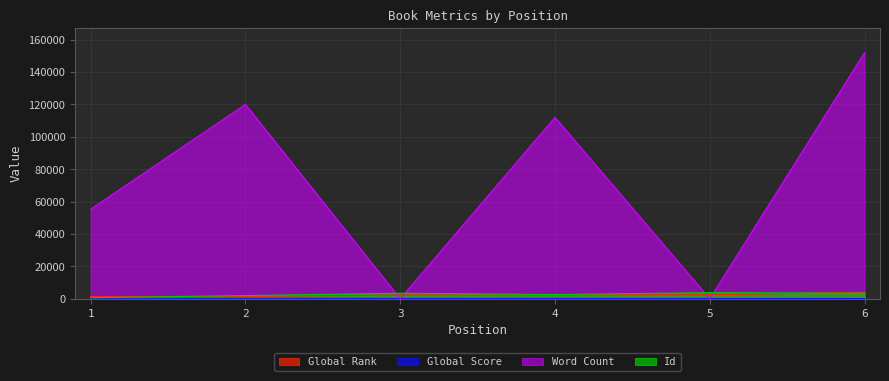

True or false: Global Score and Global Rank cross at least once.

False